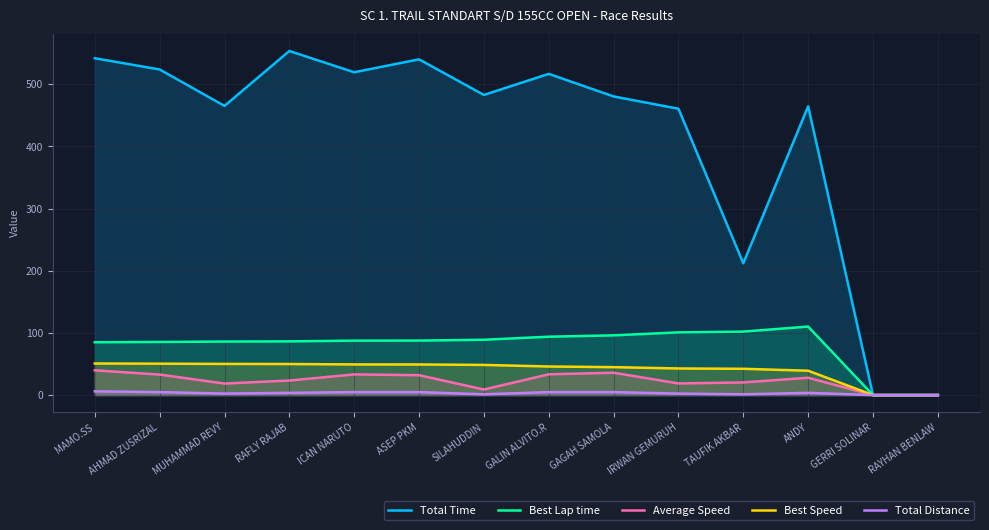

What is the sum of the Best Lap time values at MAMO.SS and ANDY?

195.2